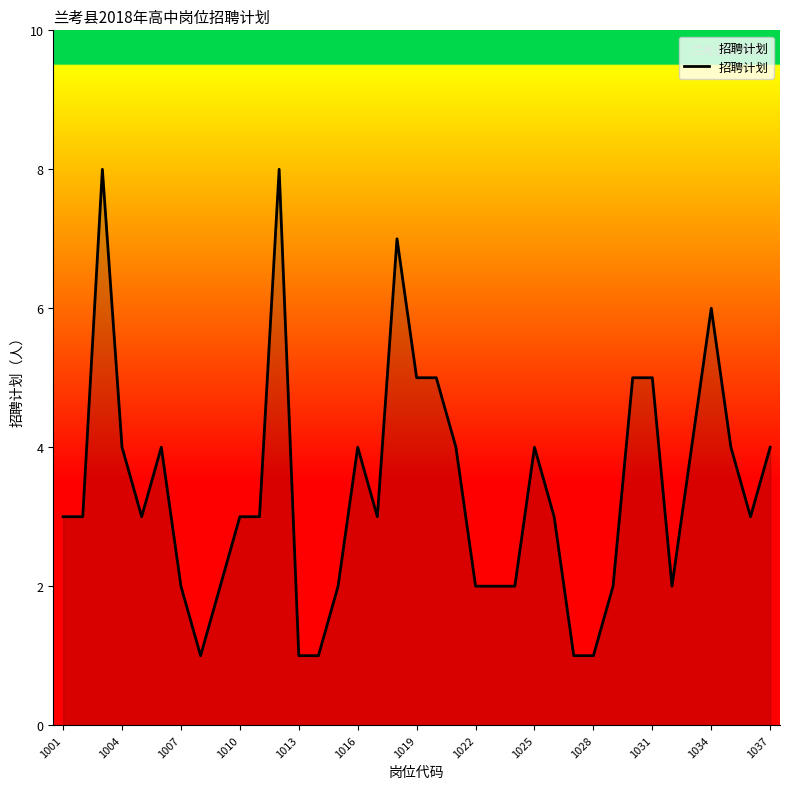

What is the difference between the maximum and minimum values?

7